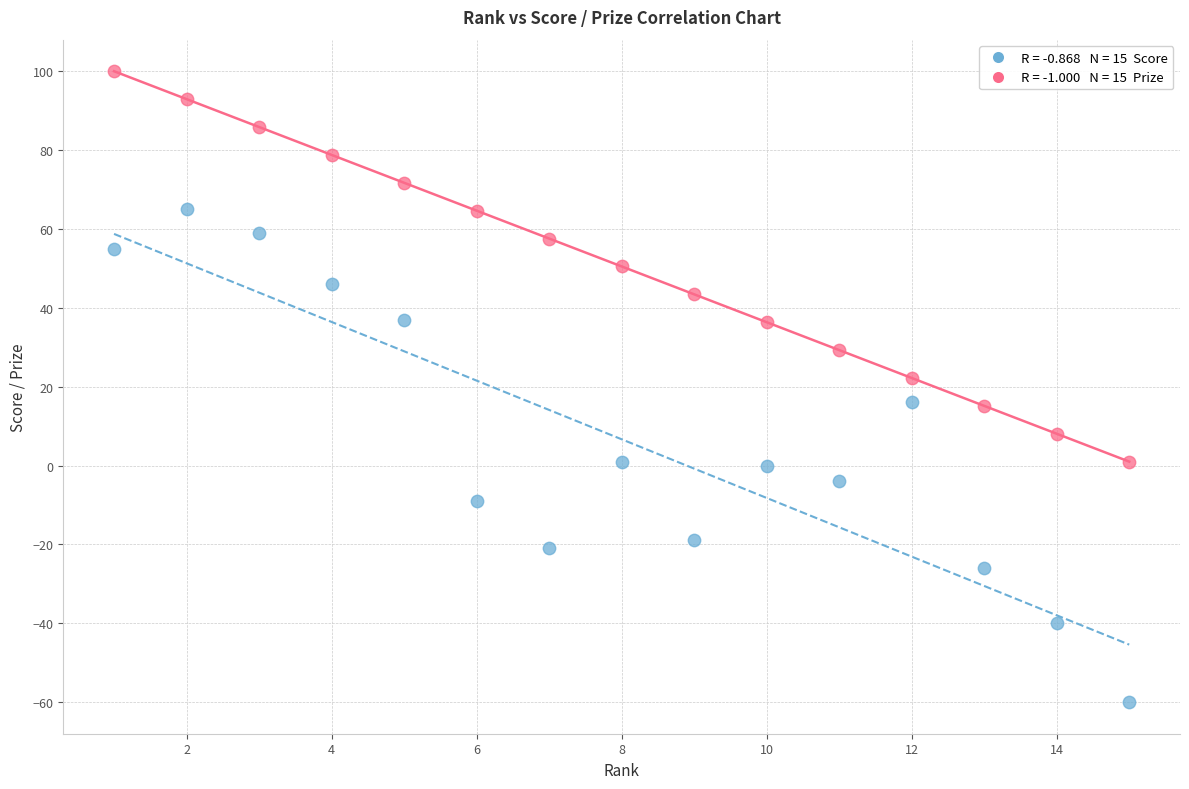

Across all series, what Y value is closest to 20?

22.2